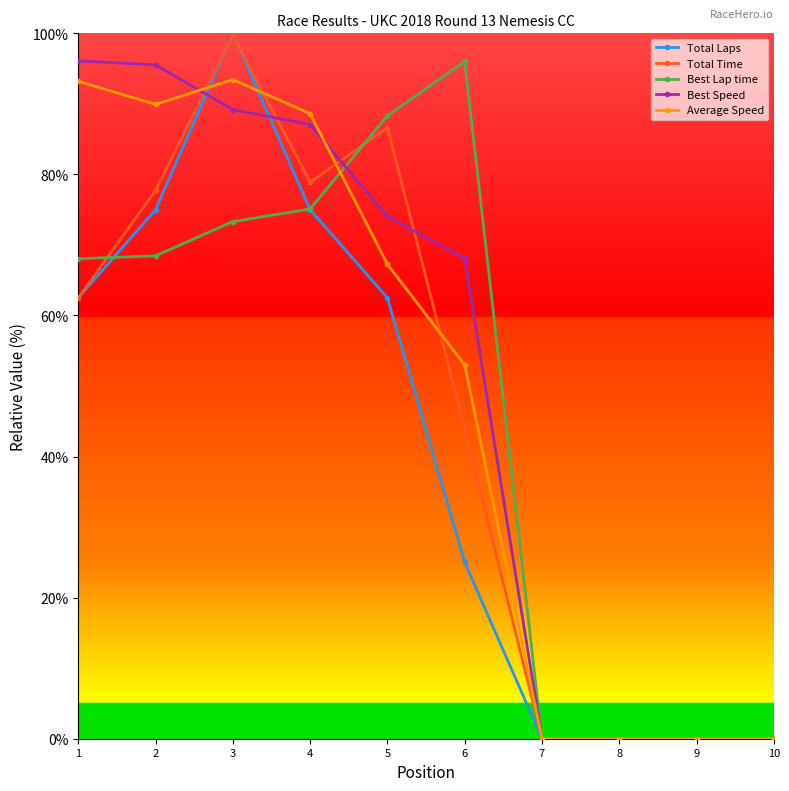

Where is the first local minimum for Average Speed?

2